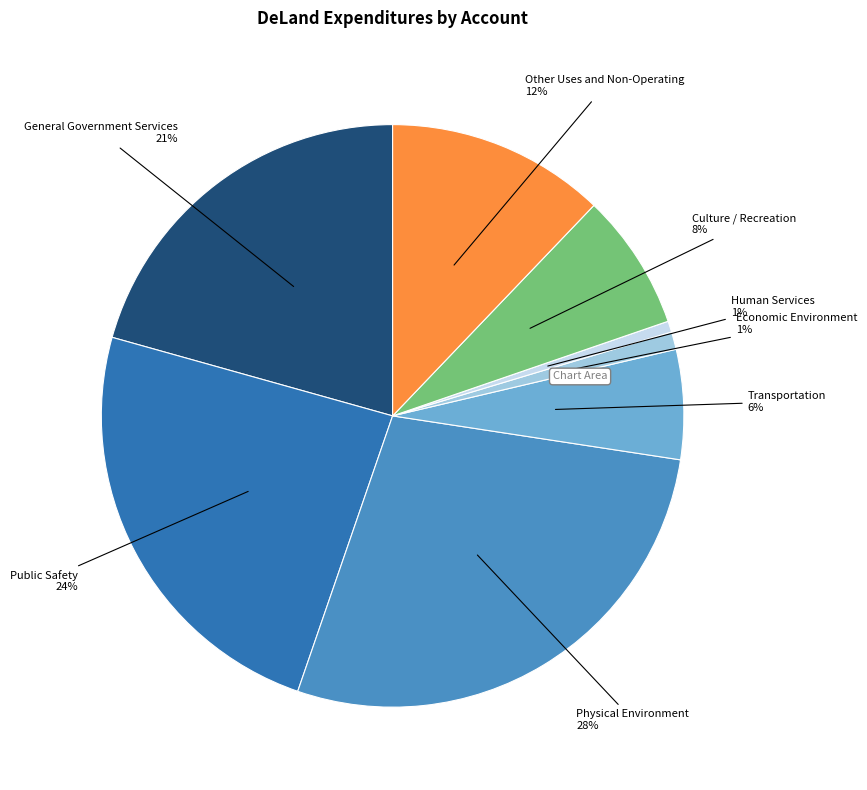

Which slice is the largest?

Physical Environment